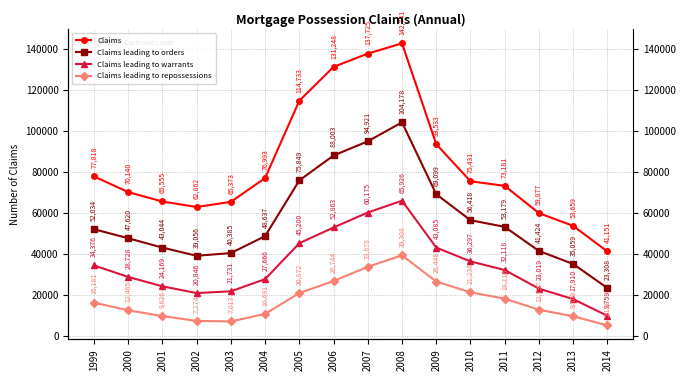

What is the value of the Claims leading to warrants point at the 7th from the left?

45200